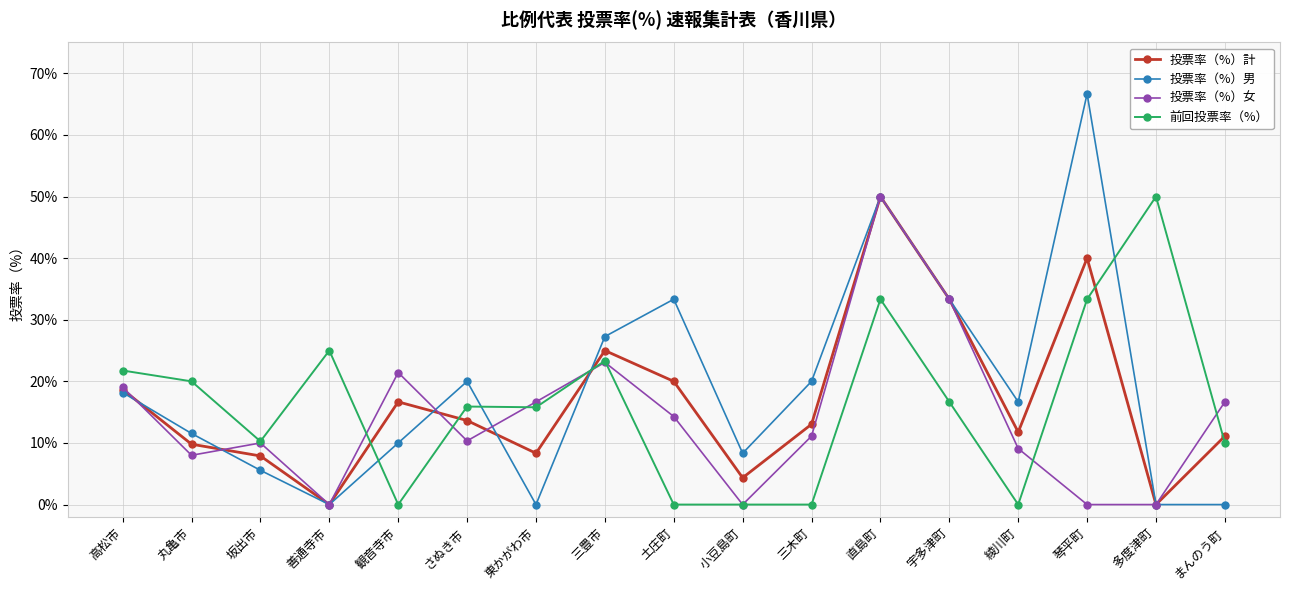

The 投票率（%）計 series shows 48.0 at 宇多津町. True or false?

False